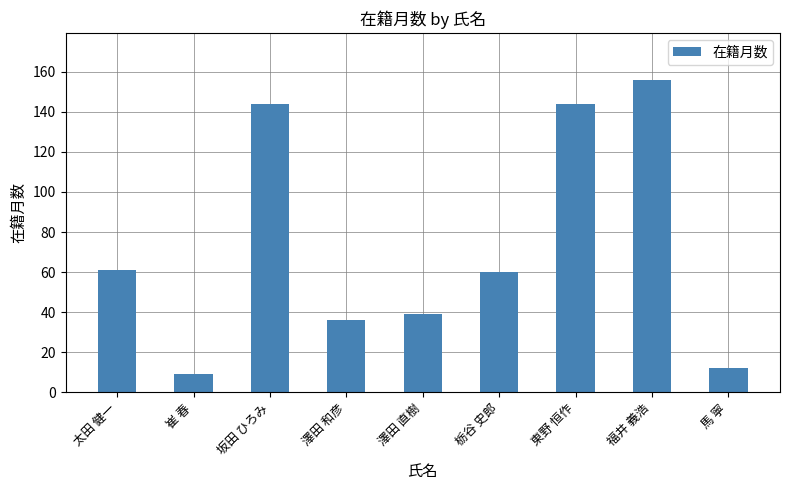

What is the average value?

73